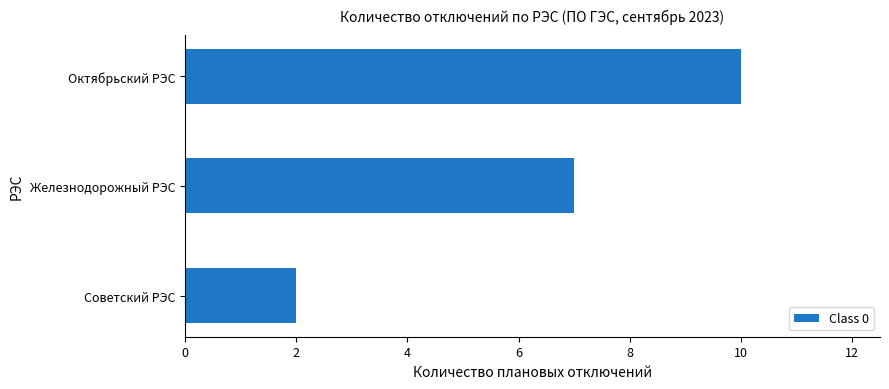

What is the difference between the second highest and minimum values?

5